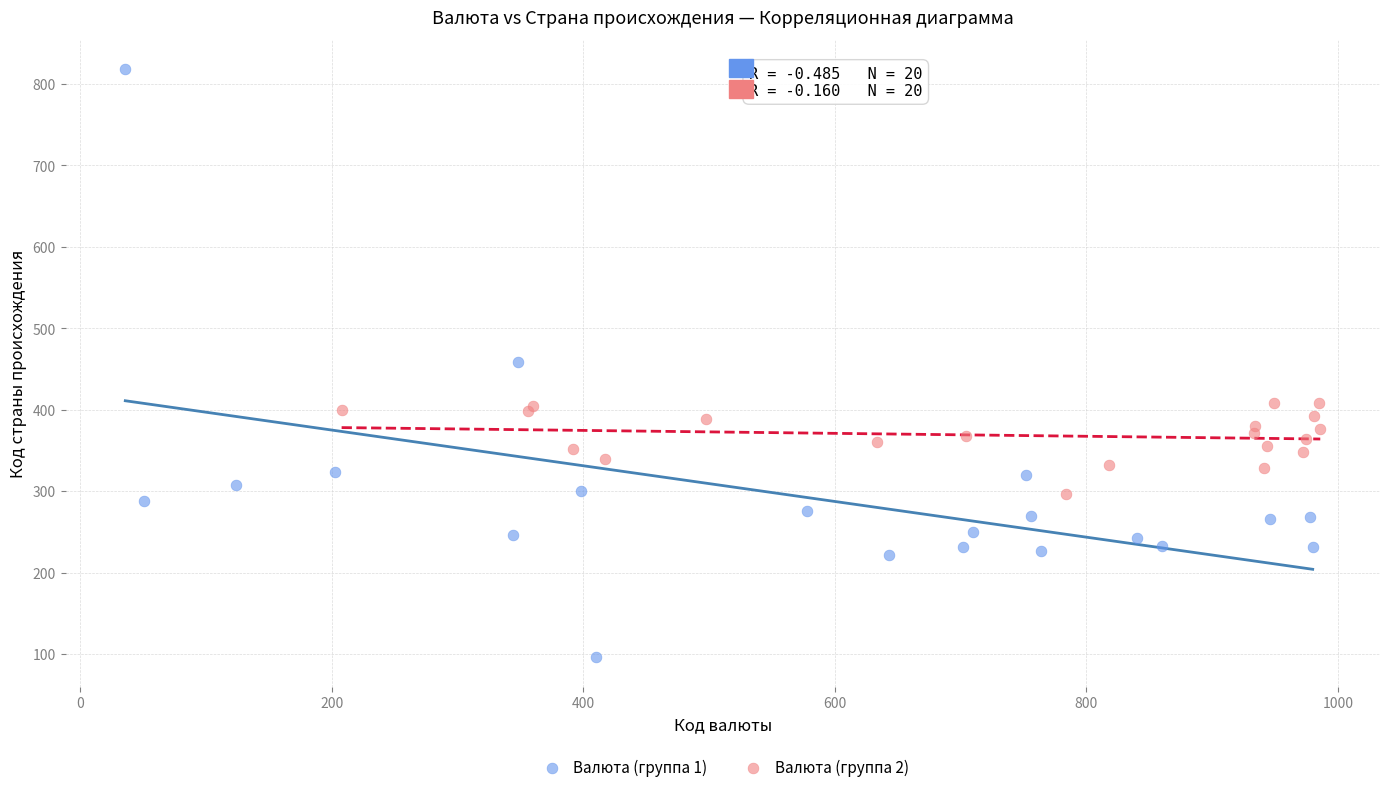

What are all the series names shown in the legend?

Валюта (группа 1), Валюта (группа 2)